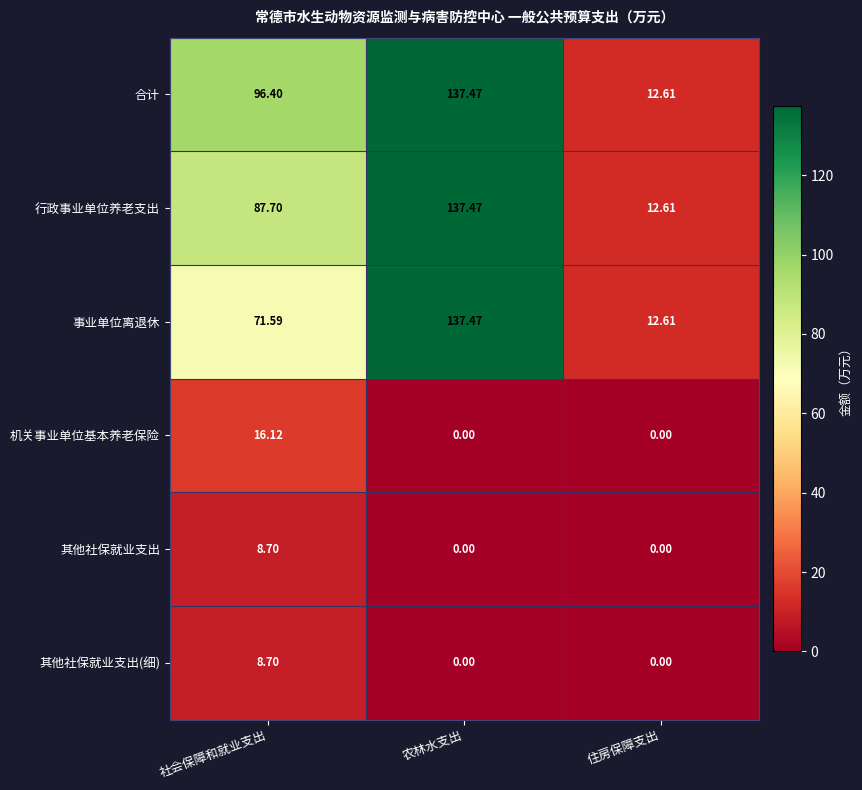

Rank the categories by 事业单位离退休 value from highest to lowest.

农林水支出, 社会保障和就业支出, 住房保障支出